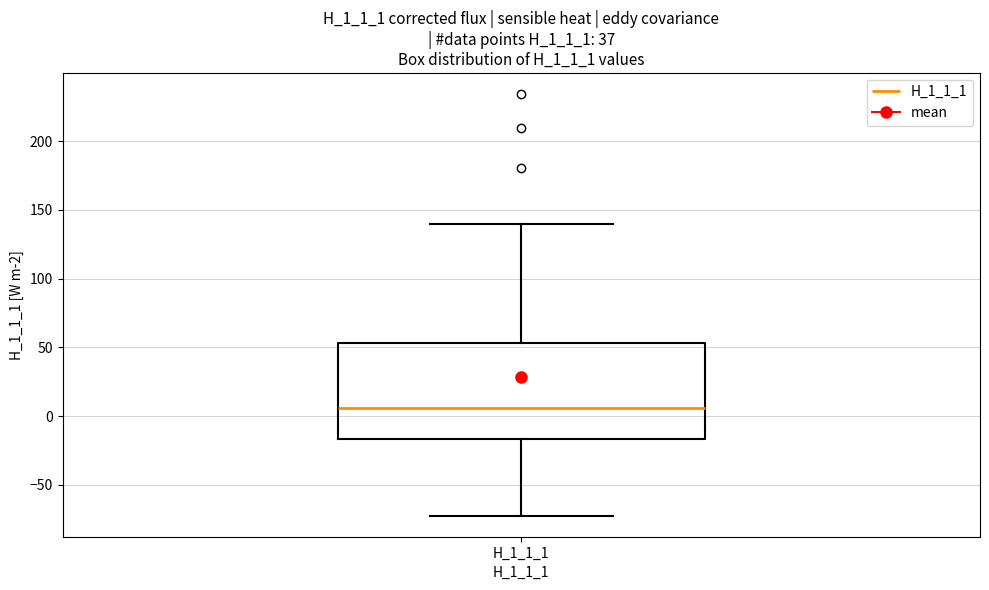

Where does the lower whisker of the box for H_1_1_1 end on the y-axis? The values are not printed on the chart, so give them approximately, as read against the axis.

-70